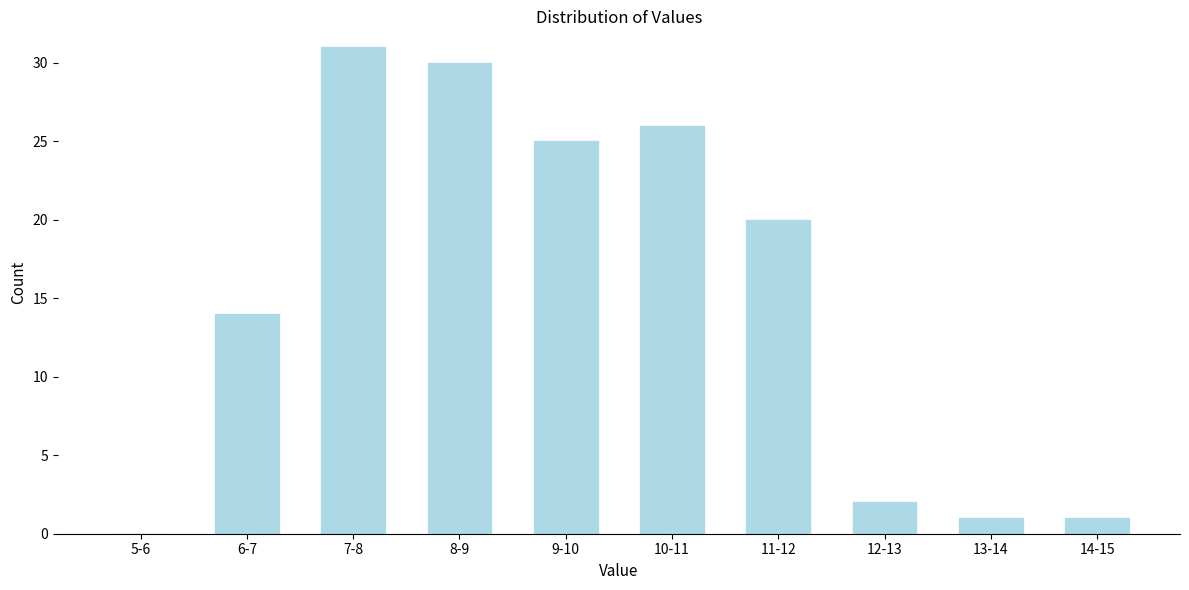

Reading left to right, list all the values displayed in this chart.

5-6=0	6-7=14	7-8=31	8-9=30	9-10=25	10-11=26	11-12=20	12-13=2	13-14=1	14-15=1